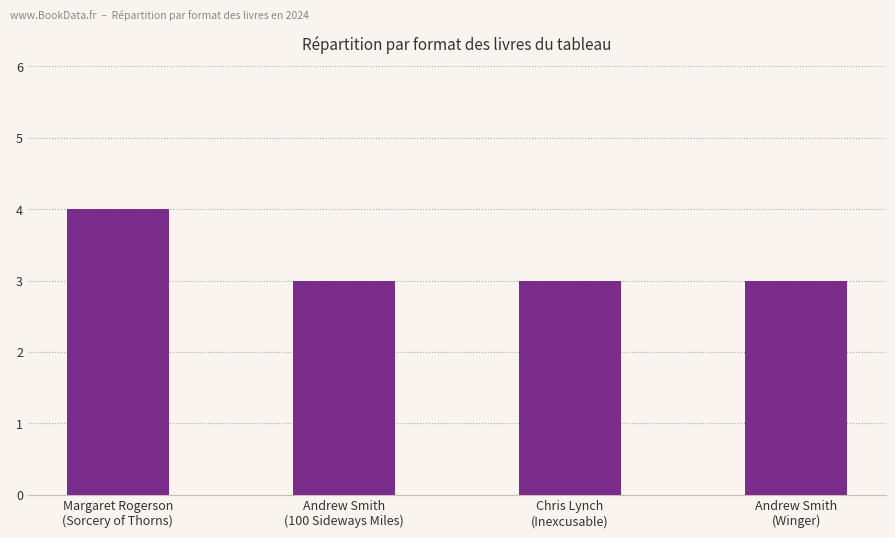

What is the change in value from Margaret Rogerson
(Sorcery of Thorns) to Andrew Smith
(Winger)?

-1